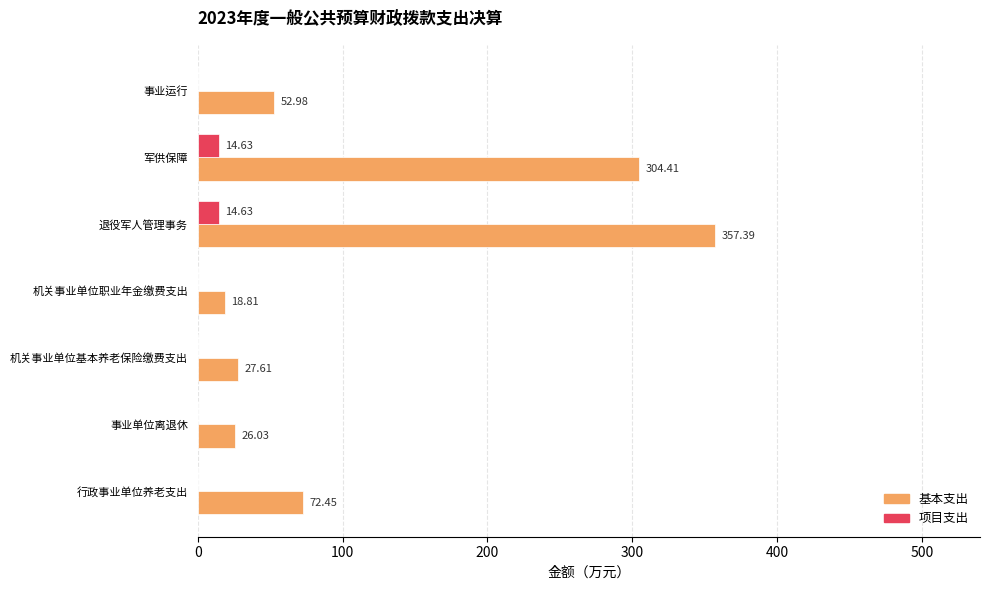

What is the sum of the 项目支出 values at 军供保障 and 退役军人管理事务?

29.3